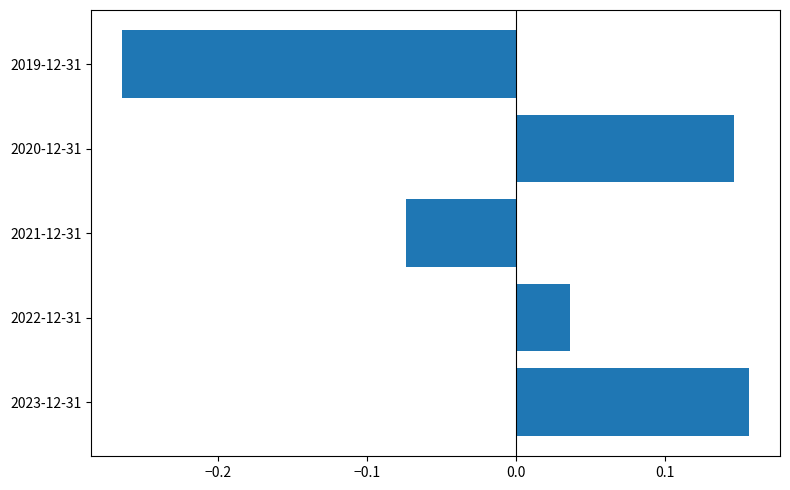

What is the change in value from 2020-12-31 to 2019-12-31?

-0.4